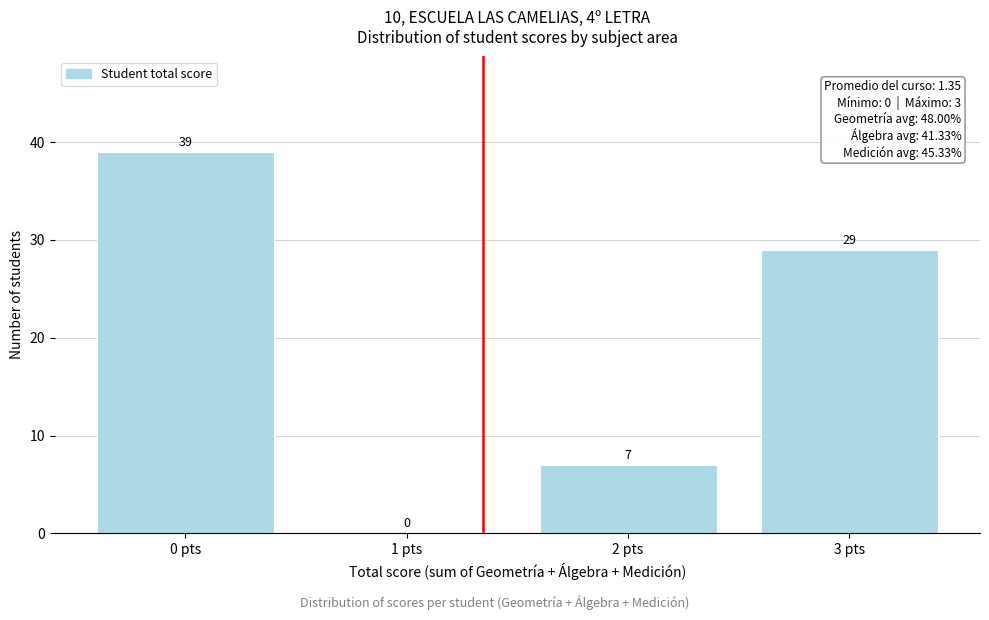

Reading left to right, transcribe this chart: for each bar, give the range it covers on the x-axis and its height.

-0.5 to 0.5: 39
0.5 to 1.5: 0
1.5 to 2.5: 7
2.5 to 3.5: 29